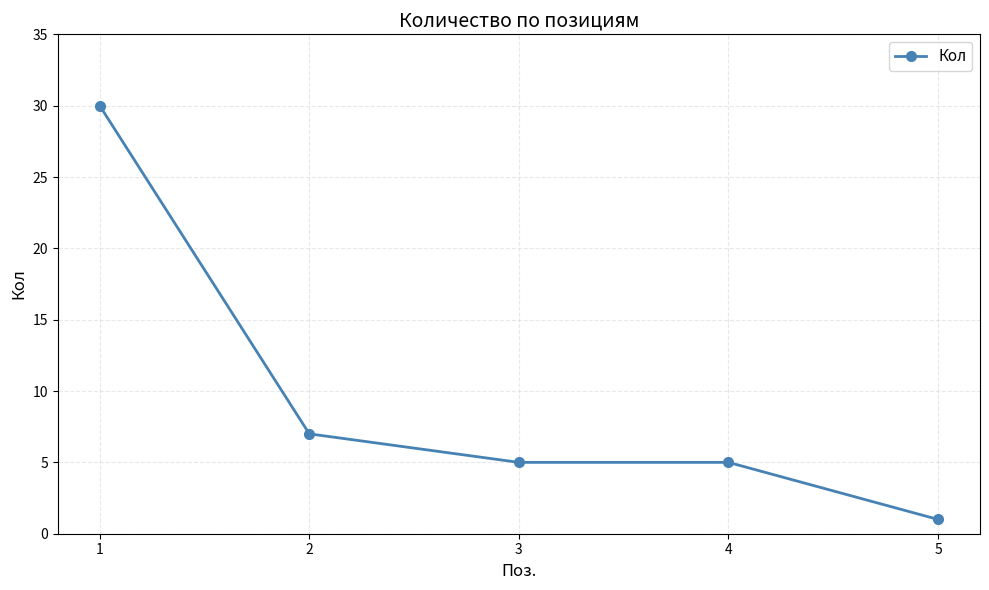

Between 1 and 5, which is larger?

1